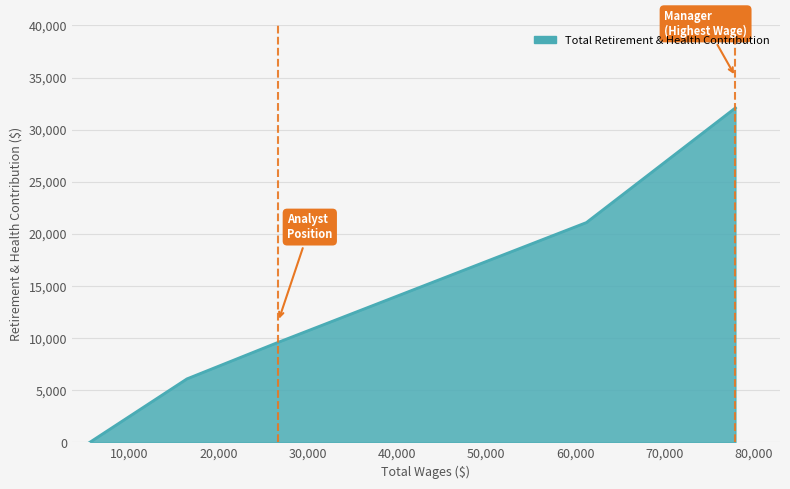

How many data points does each series have?

5